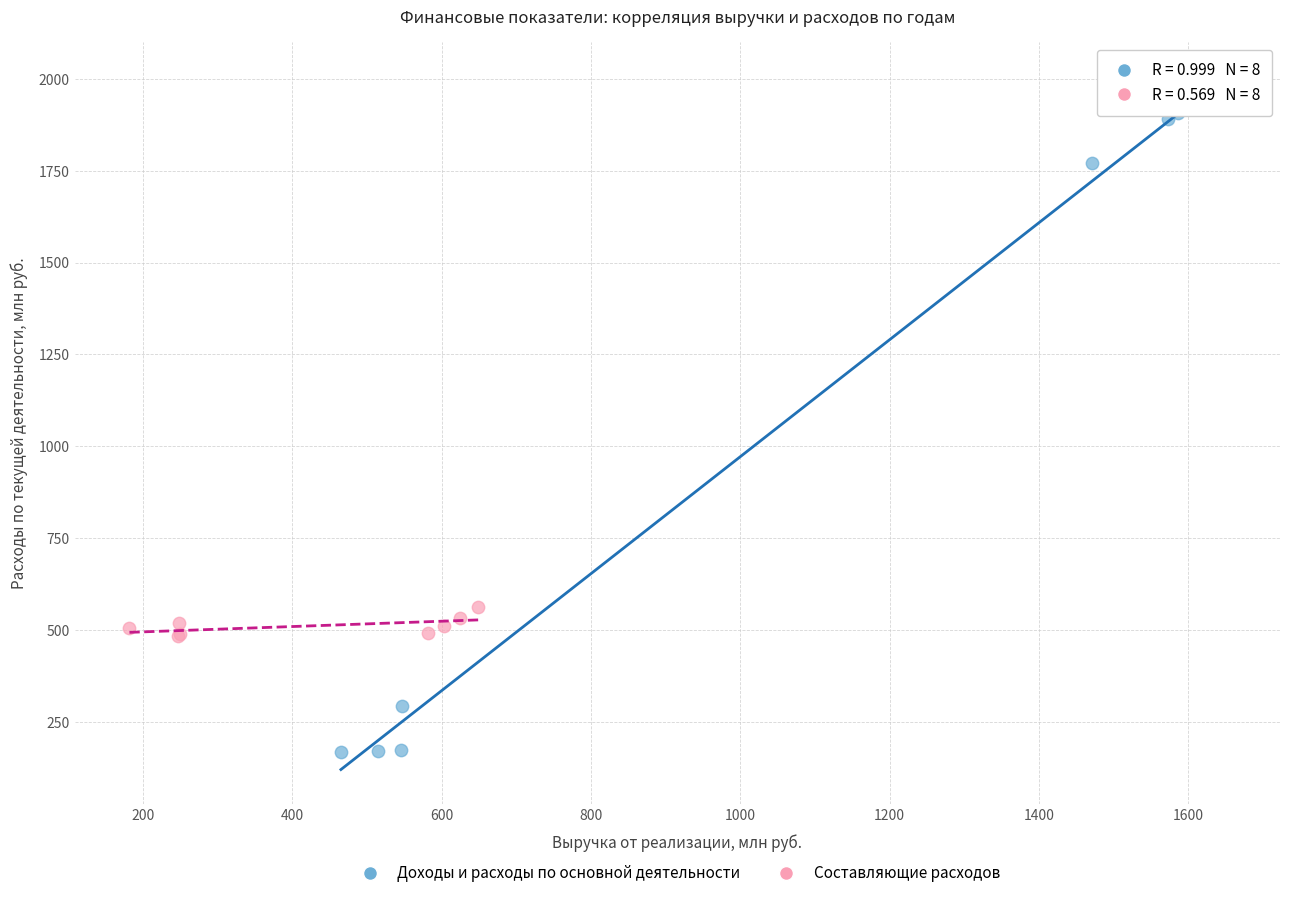

Which series contains the highest Y value?

Доходы и расходы по основной деятельности